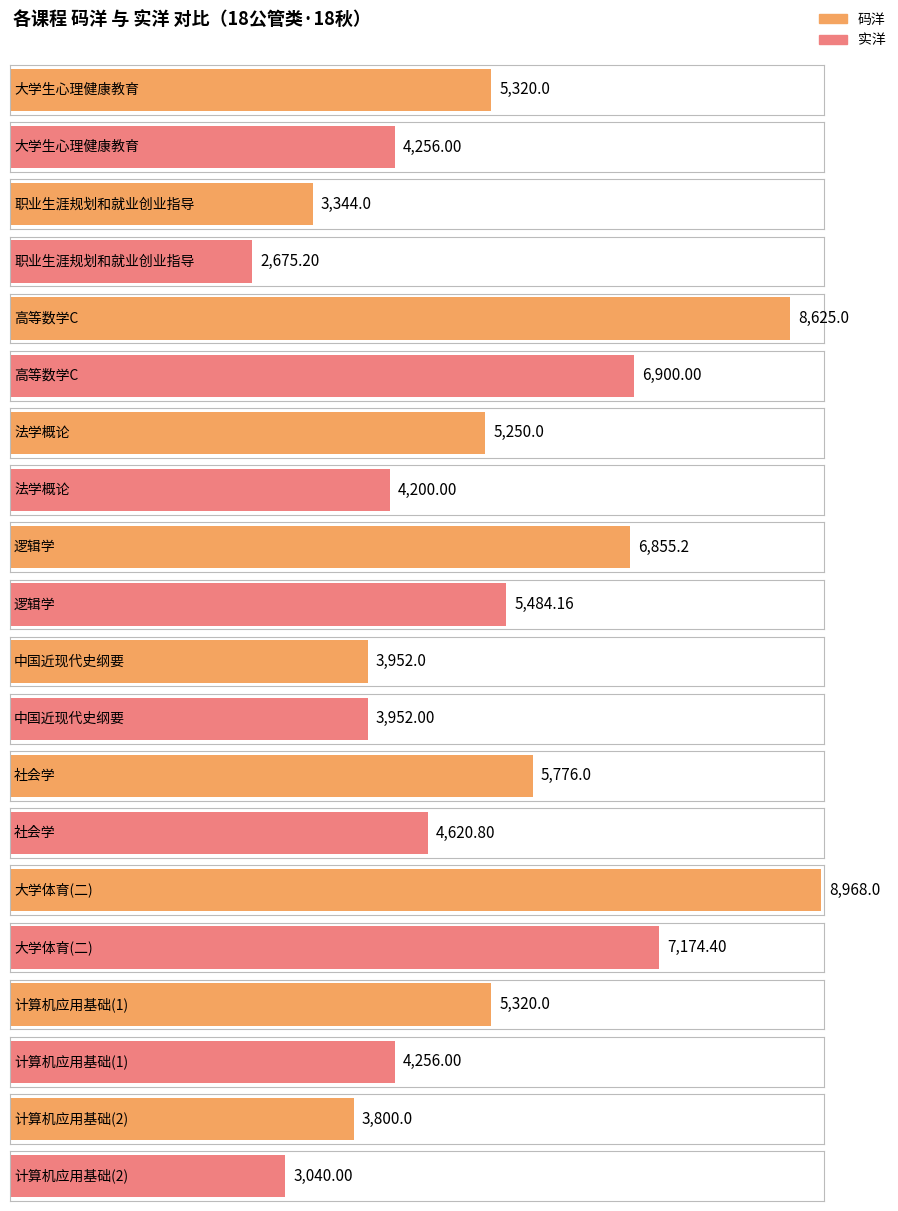

The 实洋 series shows 3763.2 at 1. True or false?

False